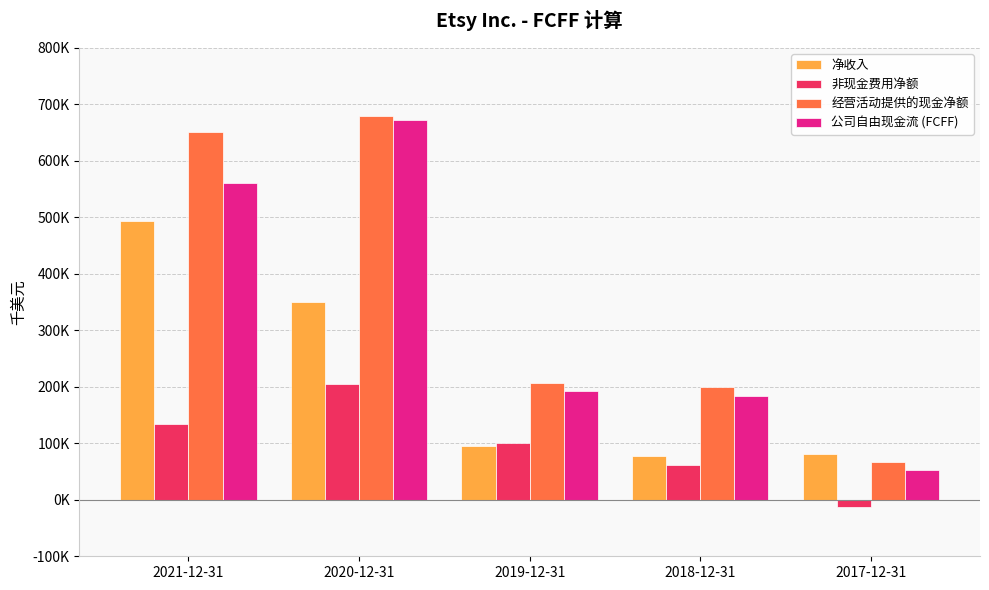

Are the bars horizontal?

No